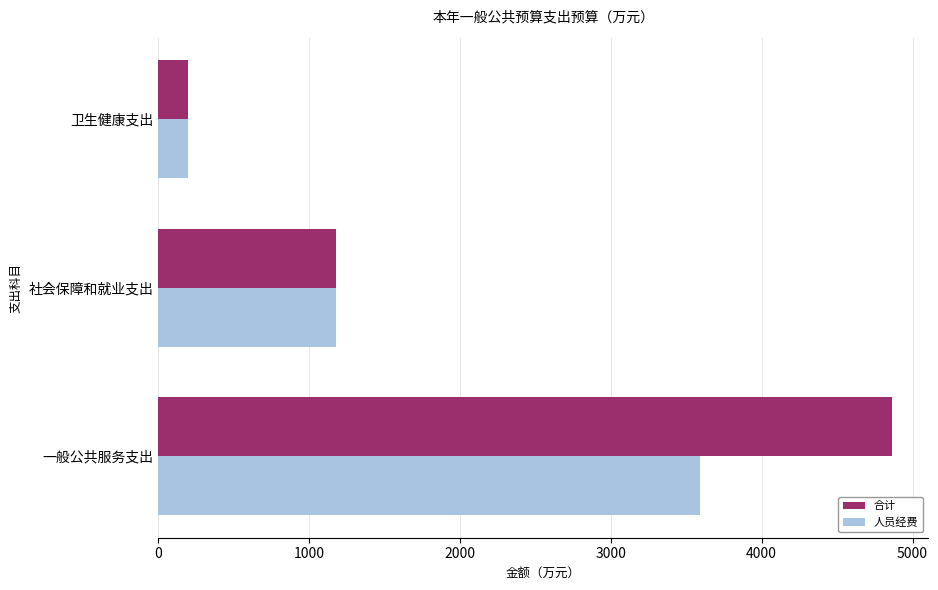

The value of 合计 at 卫生健康支出 is 193.7. True or false?

True